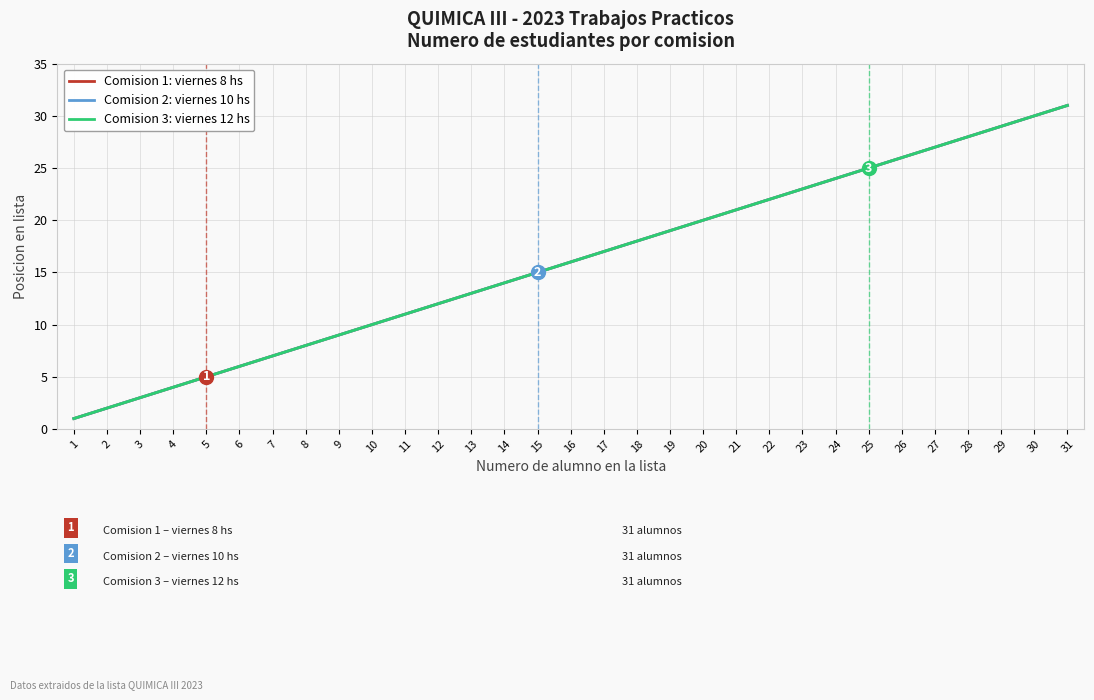

What is the maximum value shown in the chart?

31